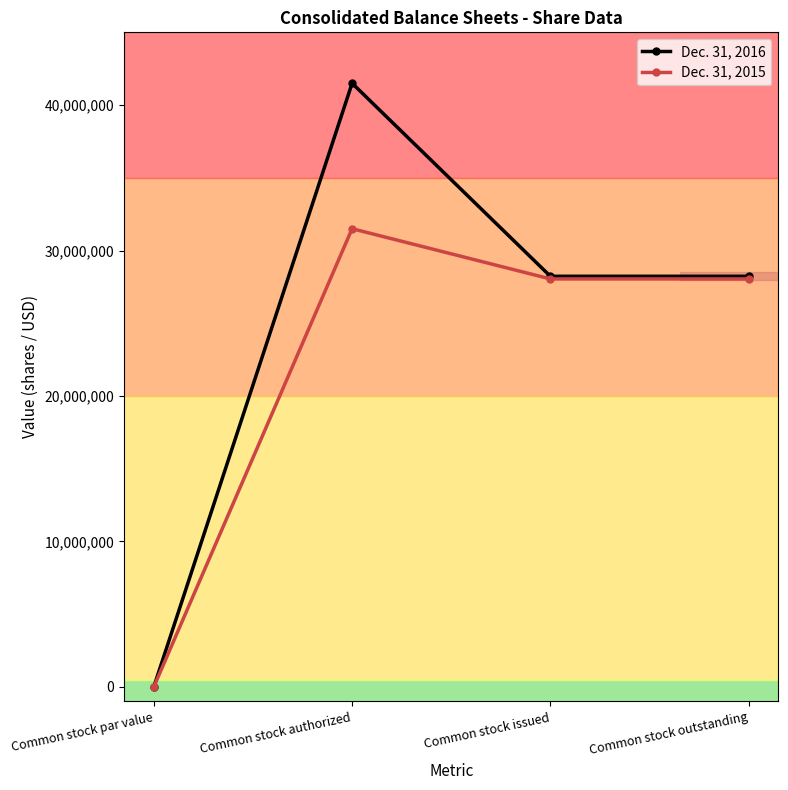

How many series are shown in this chart?

2